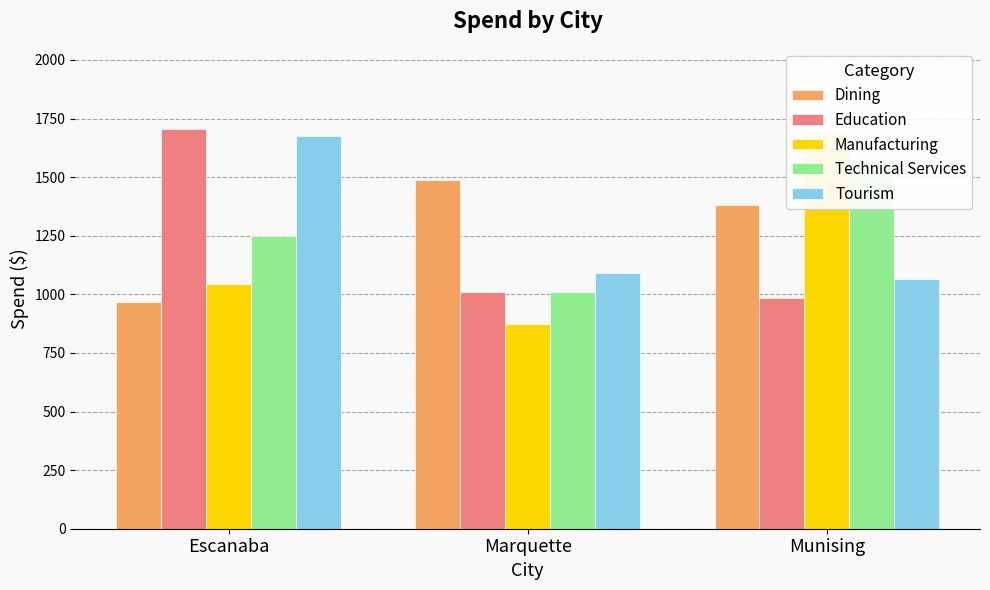

What is the label of the 3rd bar from the left?

Munising